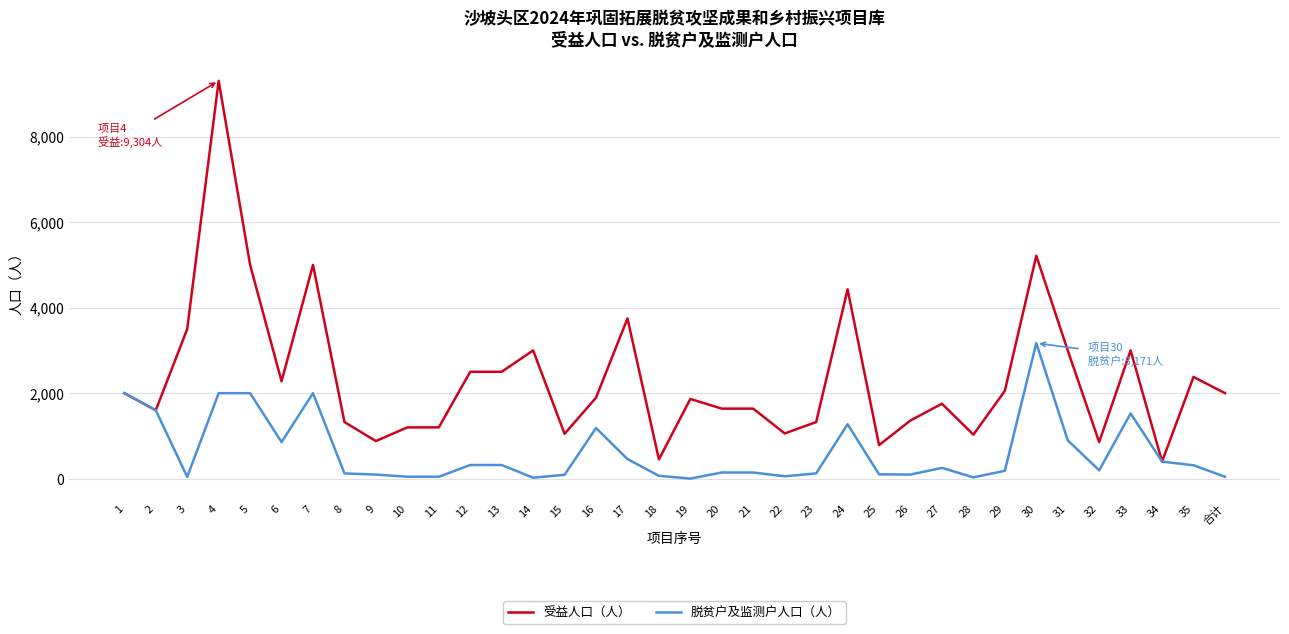

What is the minimum value for 受益人口（人）?

400